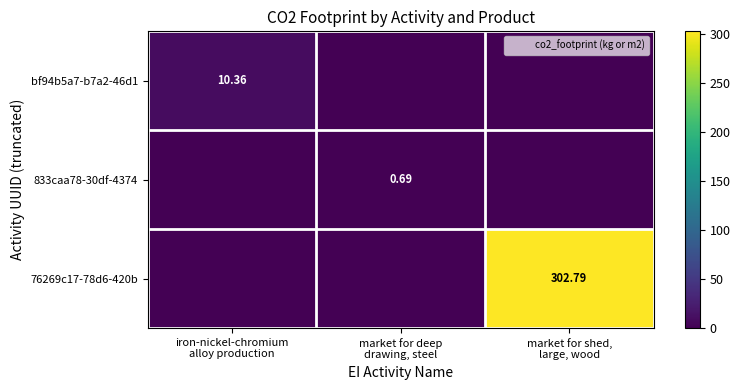

Rank the categories by 833caa78-30df-4374 value from lowest to highest.

iron-nickel-chromium alloy production, market for shed, large, wood, market for deep drawing, steel